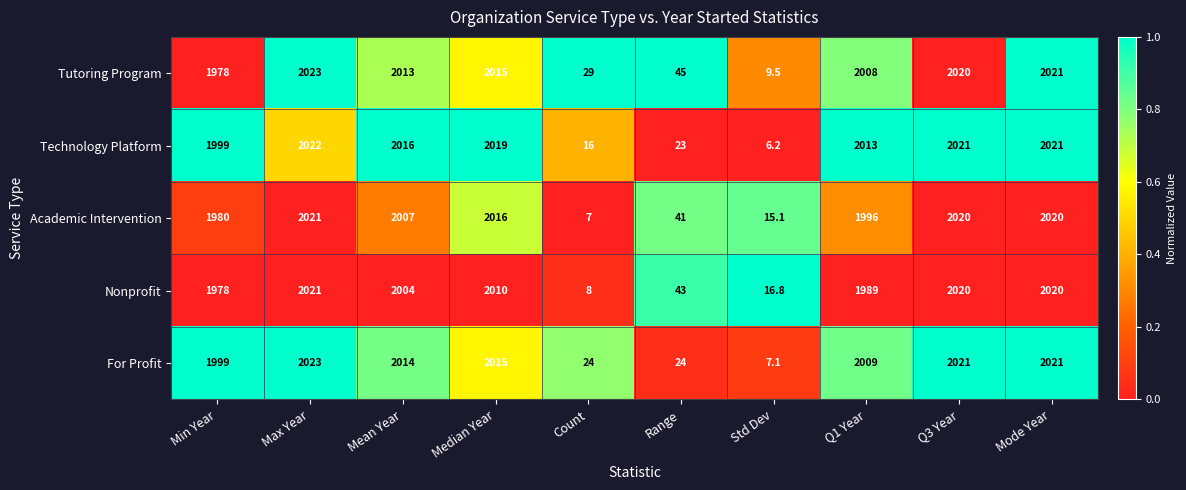

Between Median Year and Q3 Year, which series saw the biggest shift?

Nonprofit